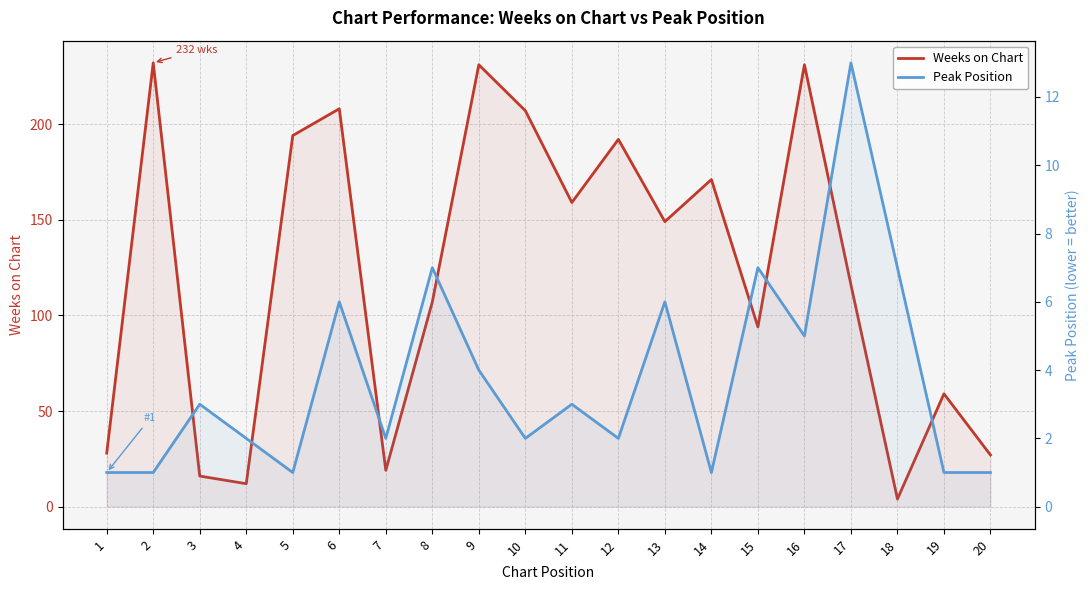

The value of Peak Position at 18 is 7. True or false?

True